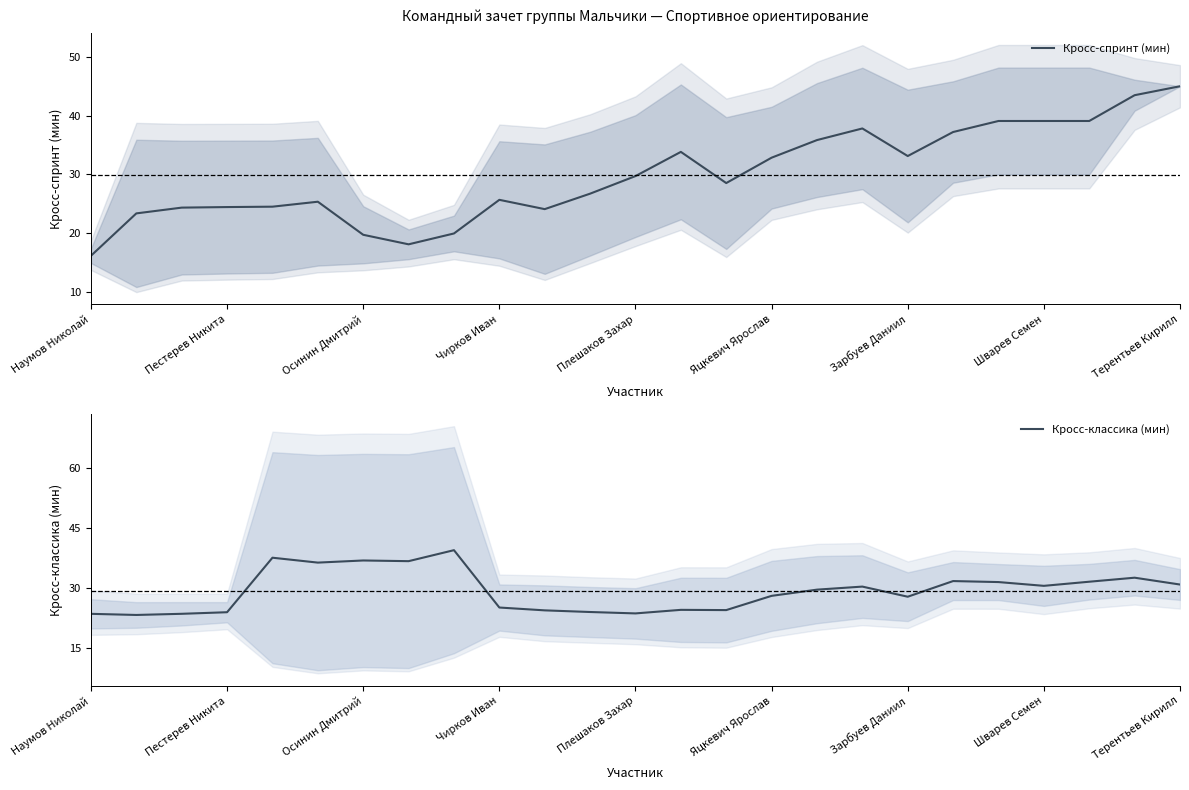

What is the minimum value for Кросс-классика (мин)?

23.3